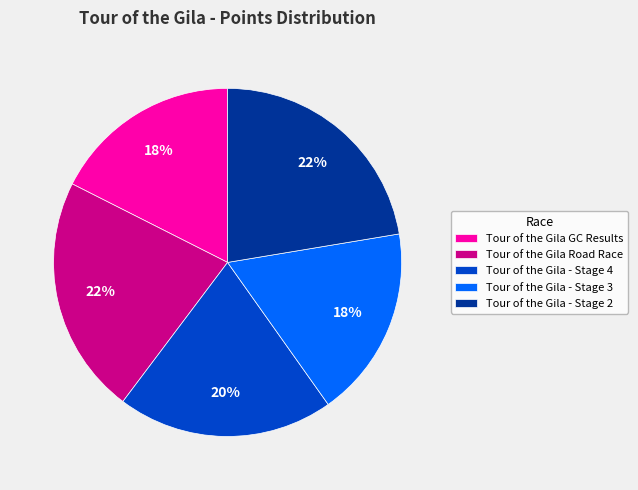

Do Tour of the Gila Road Race and Tour of the Gila - Stage 4 together represent more than half of the pie?

No